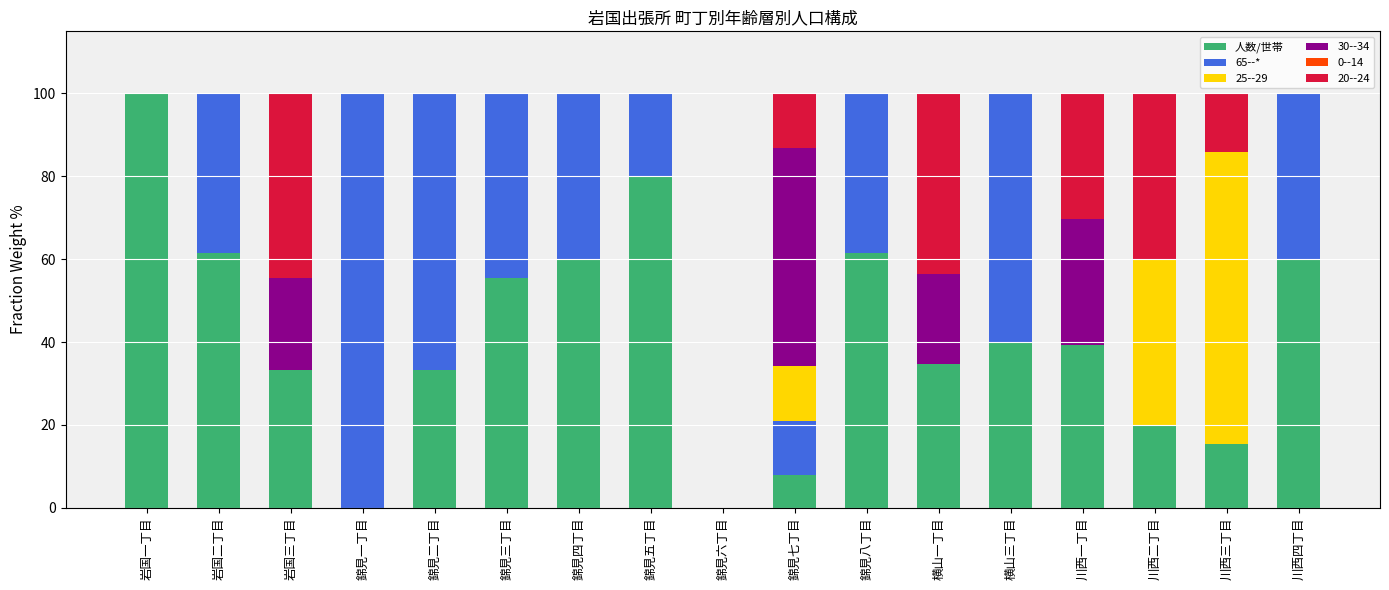

What is the total value across all series at 錦見四丁目?

100.0